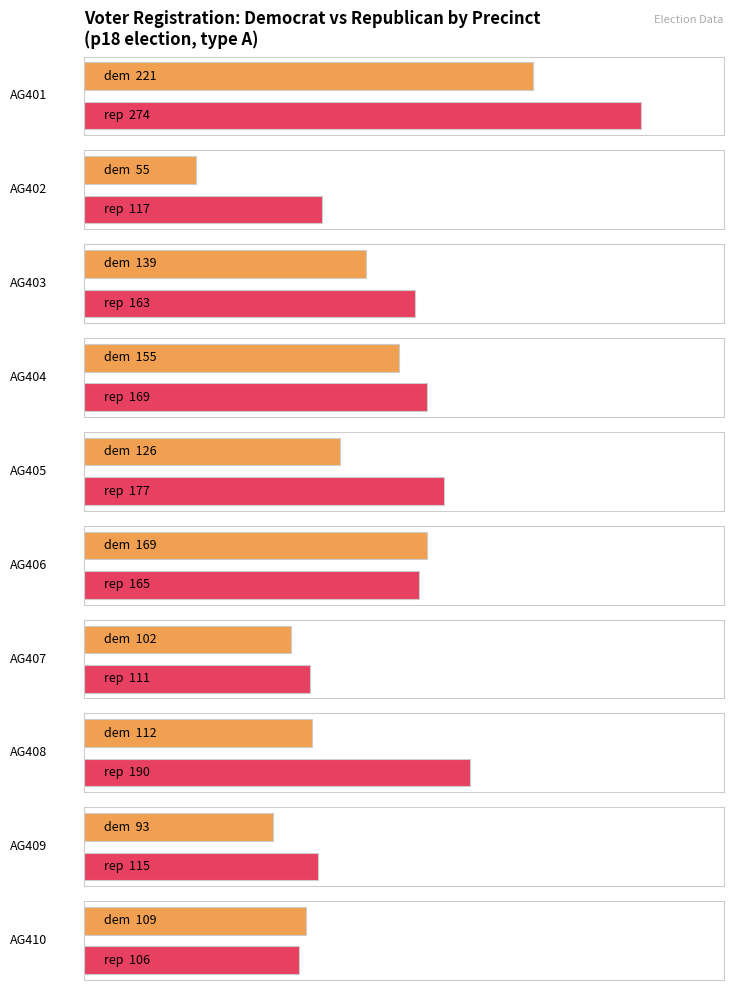

What is the sum of all dem values?

1281